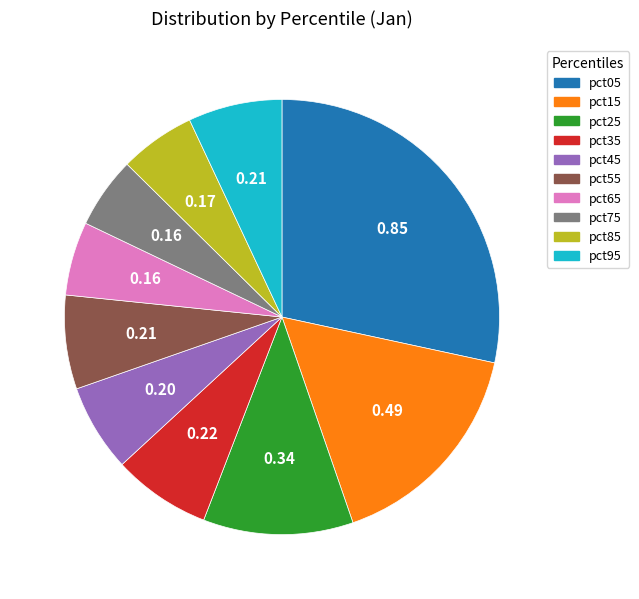

Which has a higher value, pct15 or pct35?

pct15